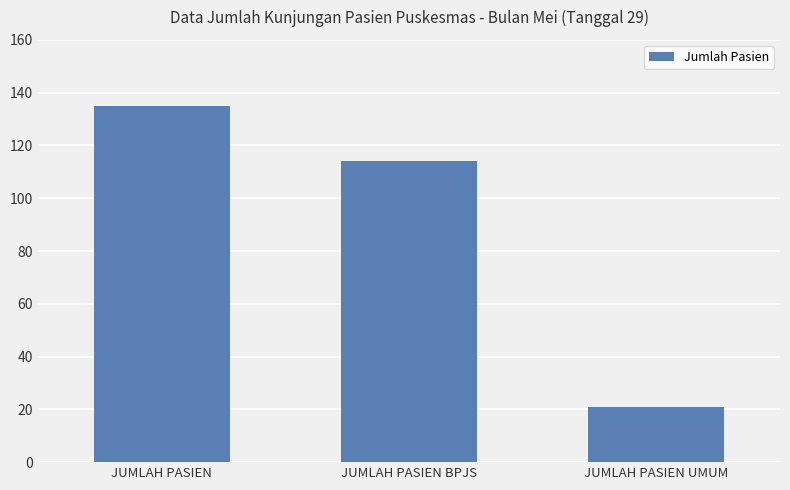

What is the minimum value shown in the chart?

21